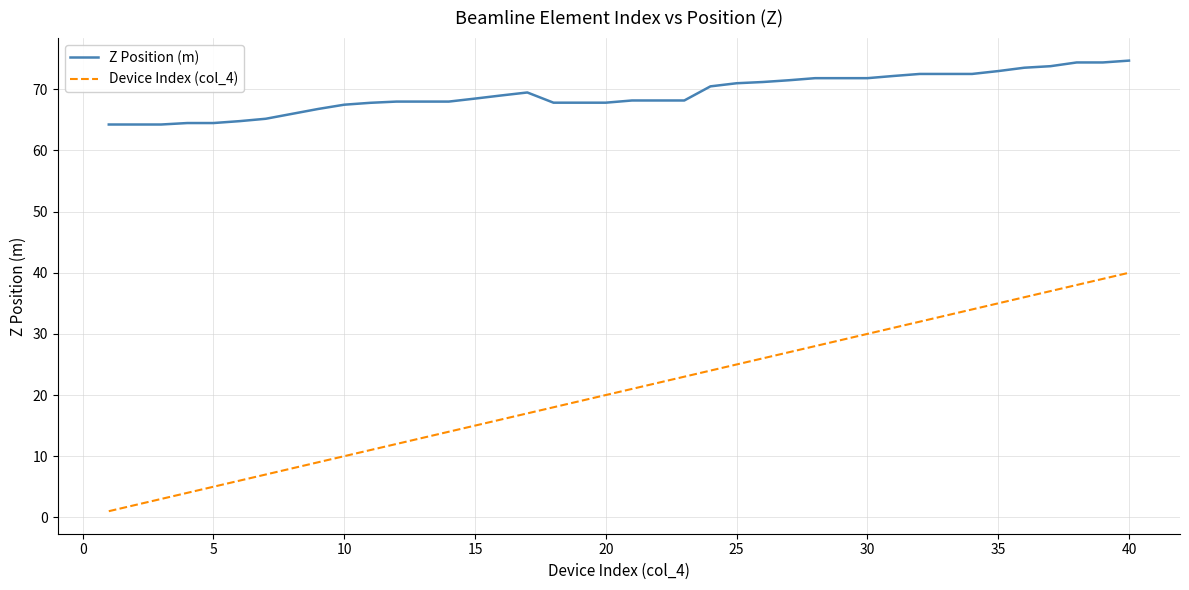

What is the difference between the maximum and minimum values in the Device Index (col_4) series?

39.0